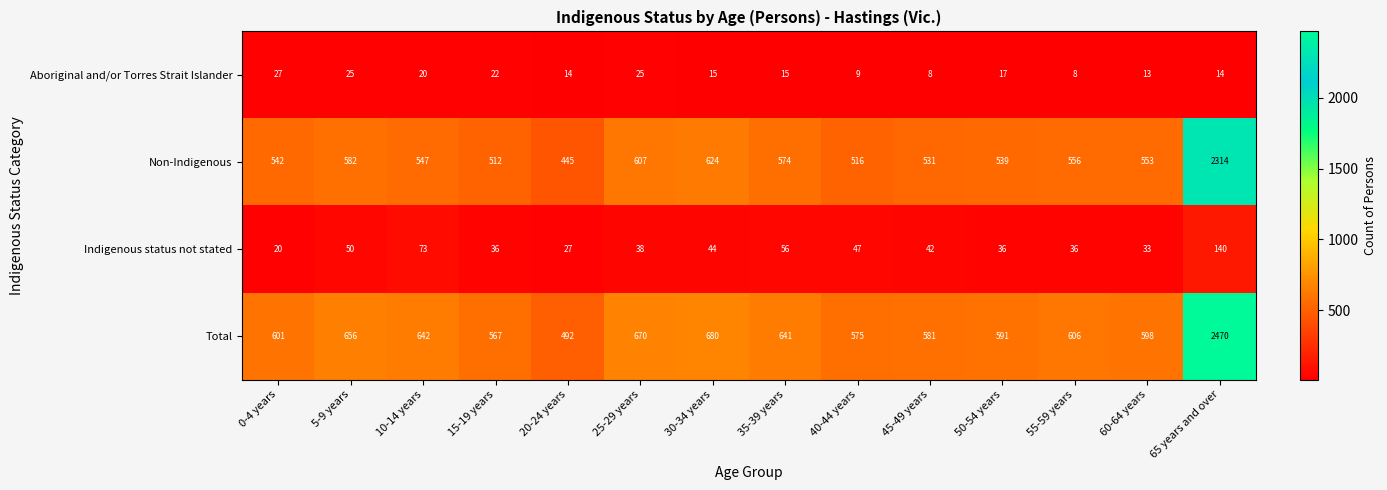

What is the difference between the highest and lowest values at 20-24 years?

478